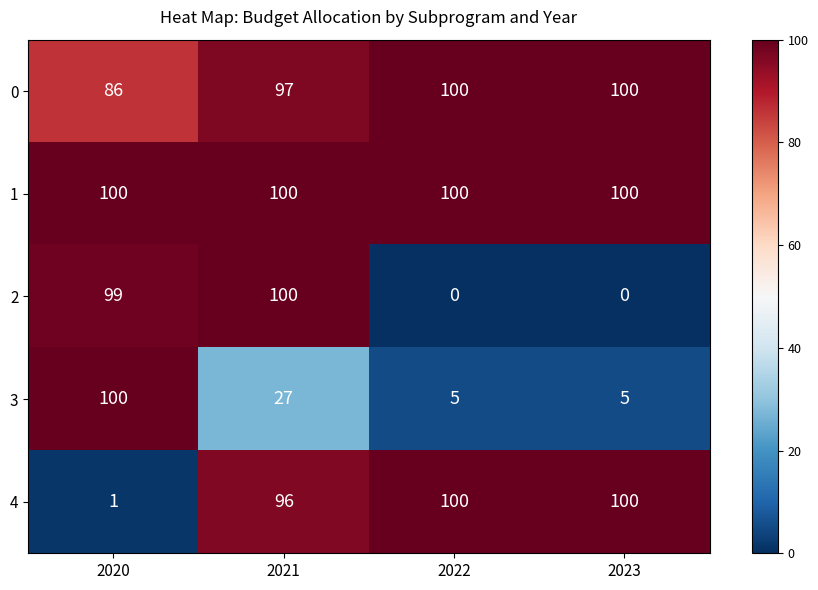

What is the spread (max minus min) of values at 2022?

100